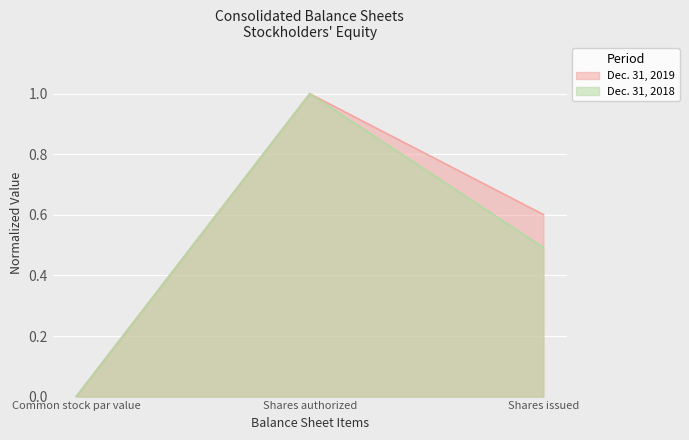

Reading right to left, extract all data points from this chart.

Dec. 31, 2019: 0.6	1.0	0.0
Dec. 31, 2018: 0.5	1.0	0.0